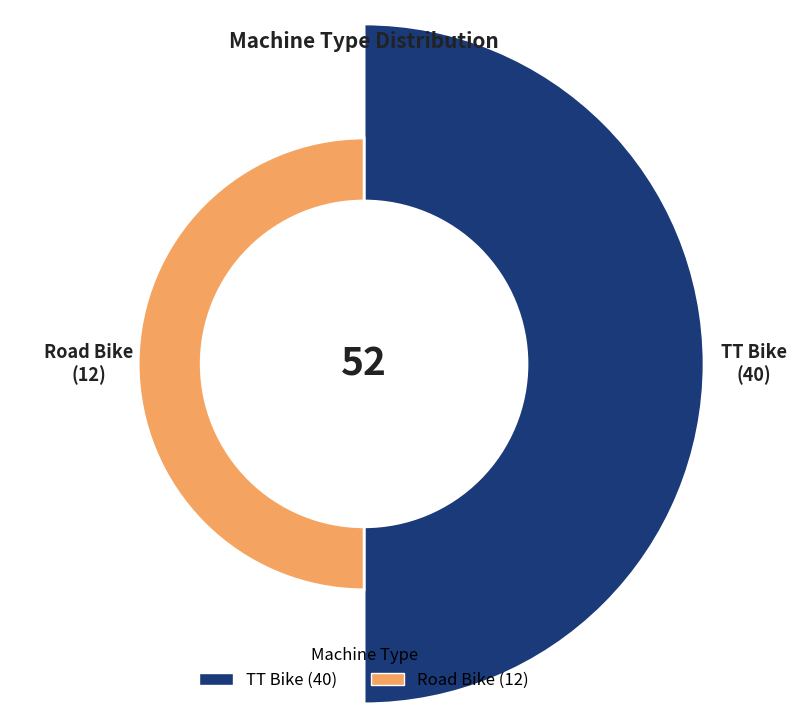

What percentage is NOT represented by TT Bike?

23.1%